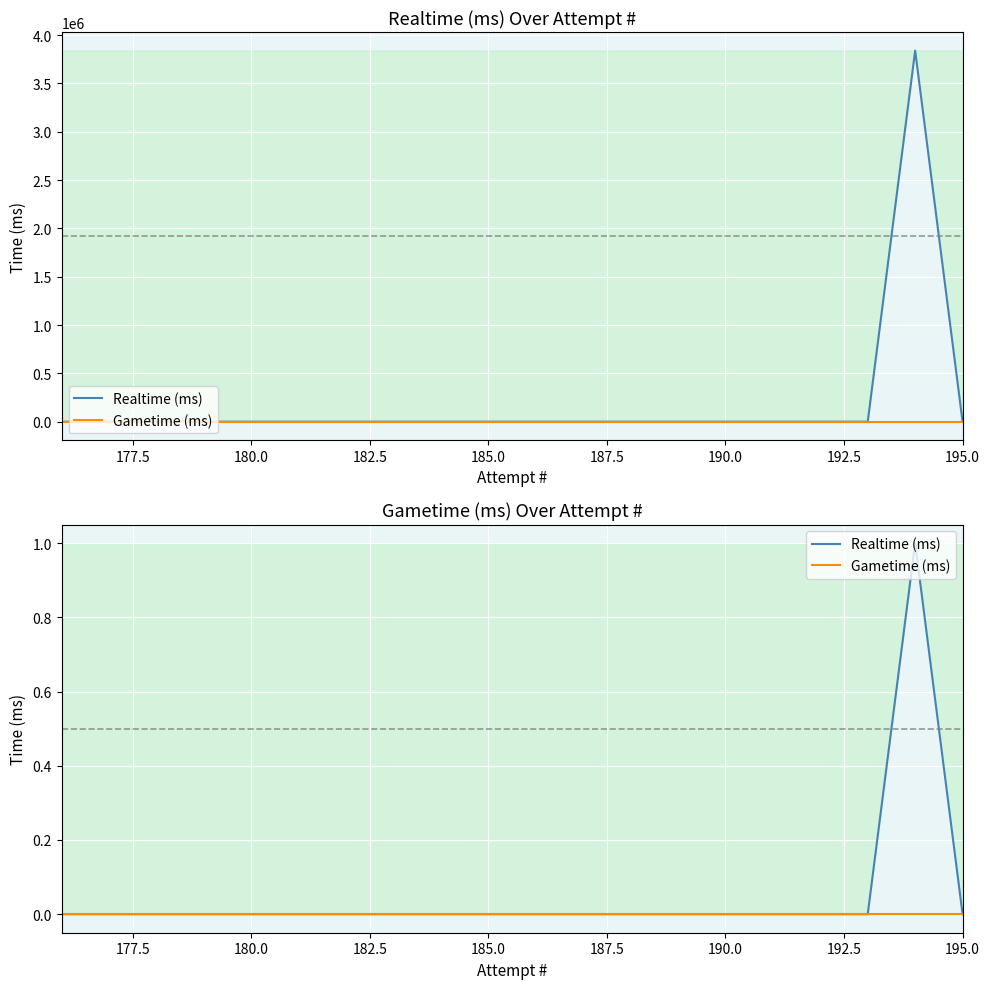

What are all the series names shown in the legend?

Realtime (ms), Gametime (ms)